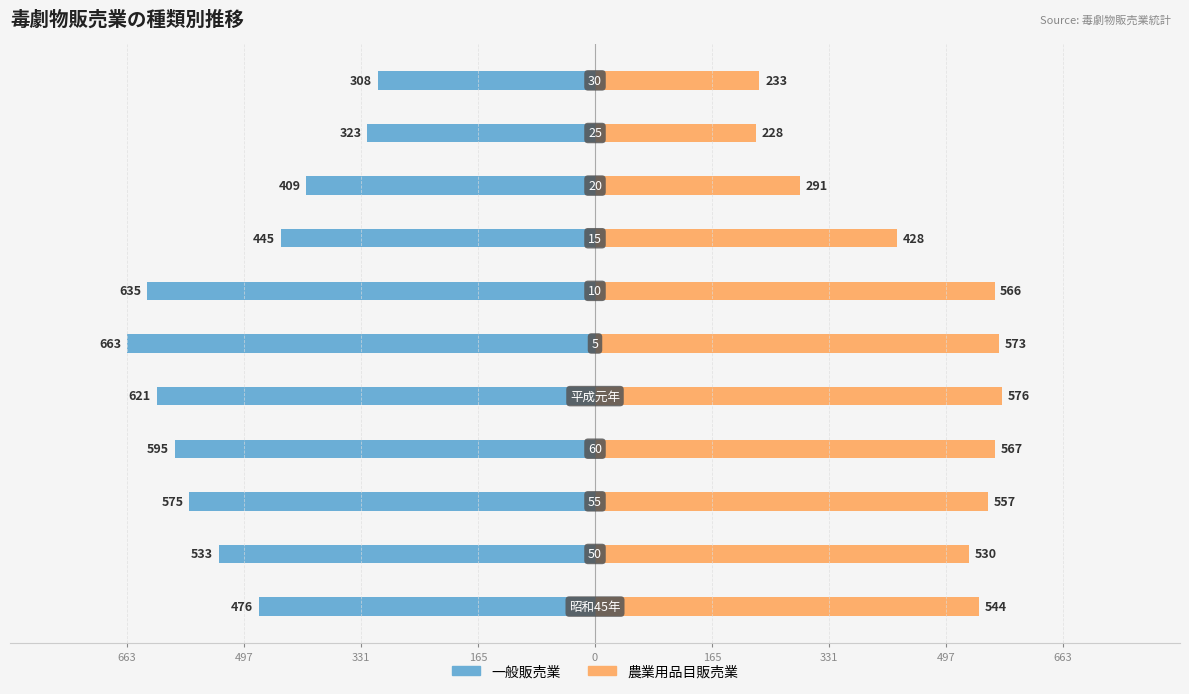

What is the sum of all 農業用品目販売業 values?

5093